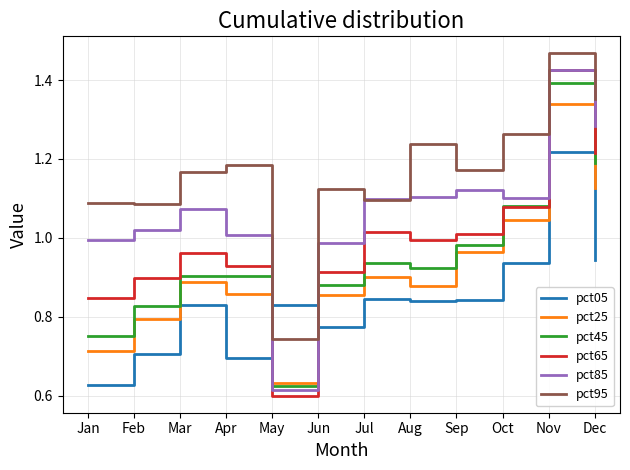

What is the total value across all series at Jun?

5.5